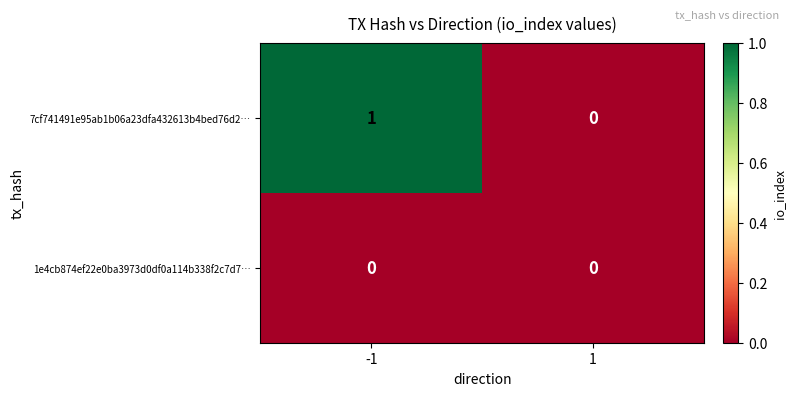

Reading left to right, what are all the values shown in this chart?

7cf741491e95ab1b06a23dfa432613b4bed76d2…: -1=1	1=0
1e4cb874ef22e0ba3973d0df0a114b338f2c7d7…: -1=0	1=0